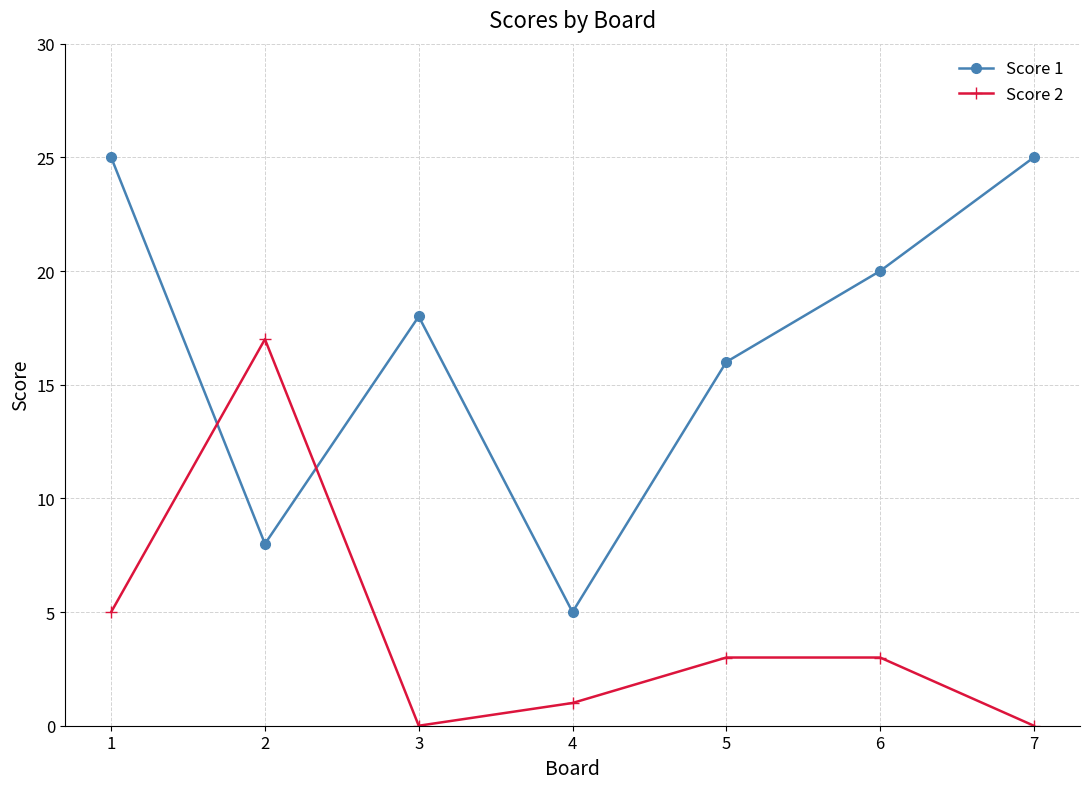

What is the highest value of the Score 2 series?

17